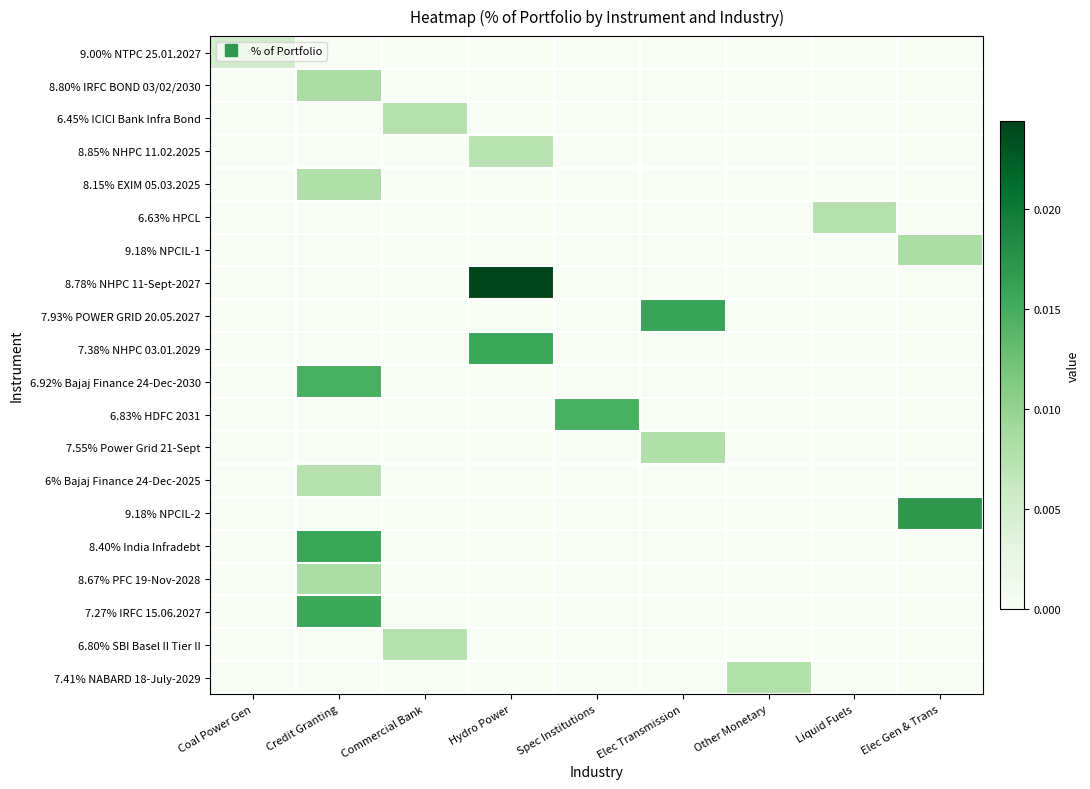

List the series in order of their peak value, lowest first.

9.00% NTPC 25.01.2027, 8.85% NHPC 11.02.2025, 6.63% HPCL, 6.45% ICICI Bank Infra Bond, 6% Bajaj Finance 24-Dec-2025, 6.80% SBI Basel II Tier II, 7.41% NABARD 18-July-2029, 7.55% Power Grid 21-Sept, 8.15% EXIM 05.03.2025, 8.67% PFC 19-Nov-2028, 9.18% NPCIL-1, 8.80% IRFC BOND 03/02/2030, 6.83% HDFC 2031, 6.92% Bajaj Finance 24-Dec-2030, 7.27% IRFC 15.06.2027, 7.38% NHPC 03.01.2029, 8.40% India Infradebt, 7.93% POWER GRID 20.05.2027, 9.18% NPCIL-2, 8.78% NHPC 11-Sept-2027